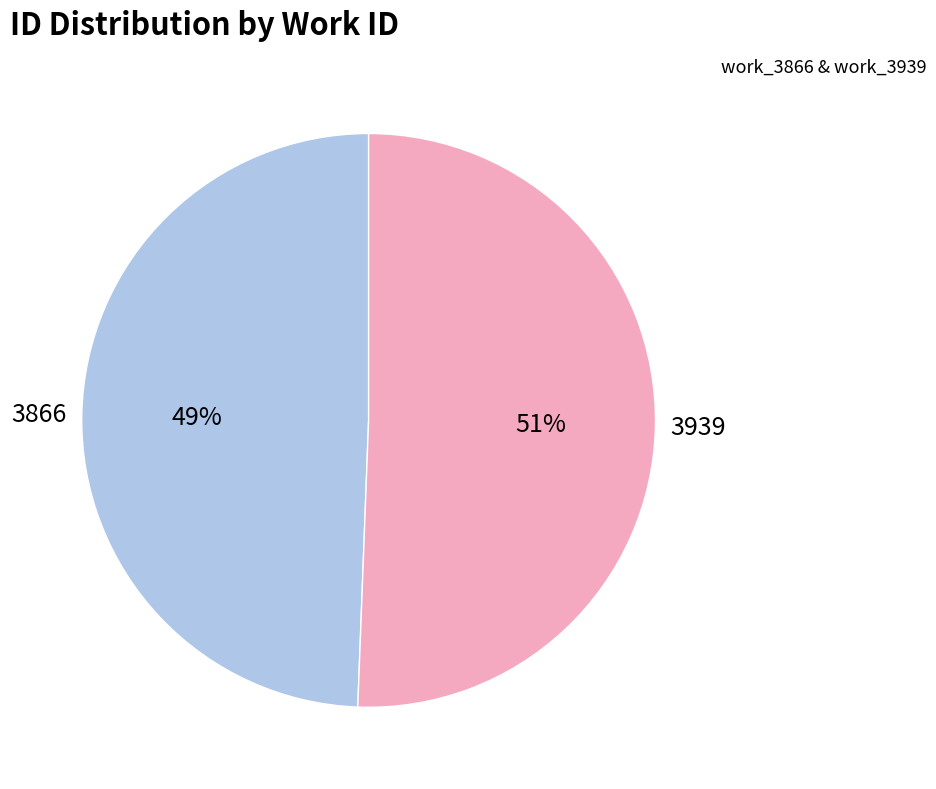

Rank the categories by value from highest to lowest.

3939, 3866